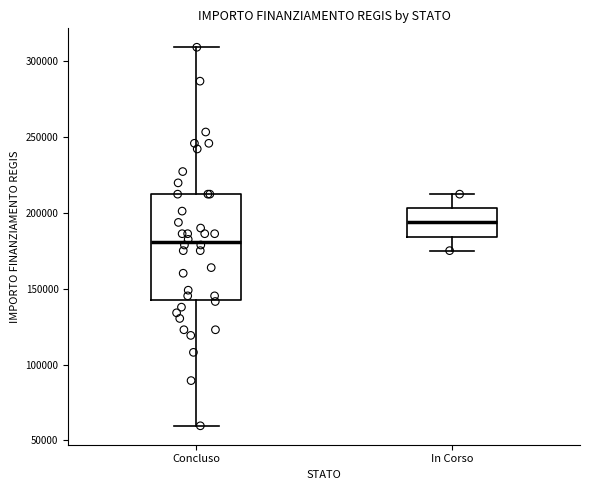

Which box is the tallest, from its lower edge to its upper edge?

Concluso